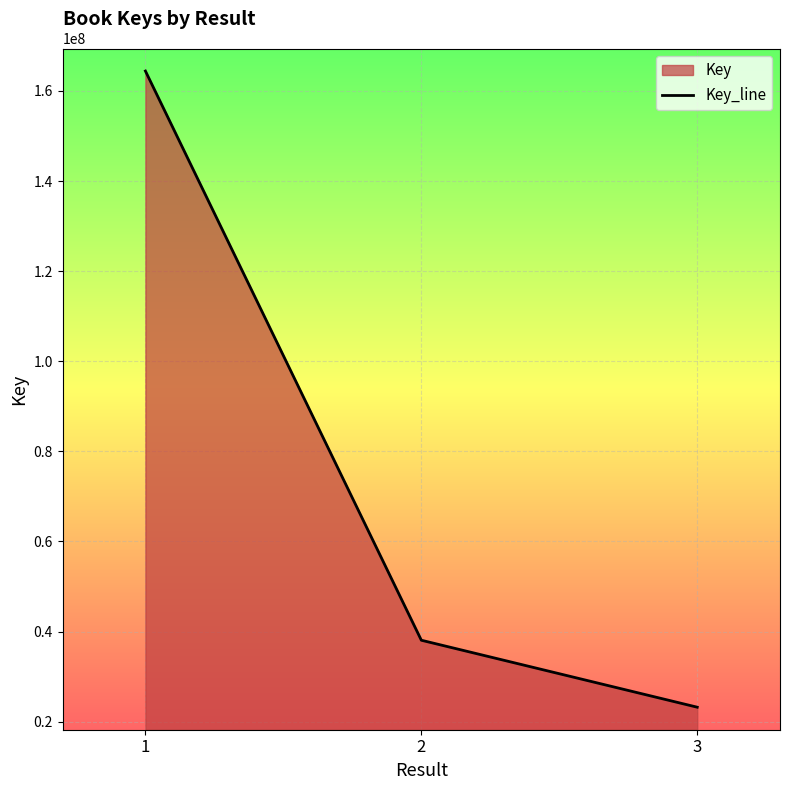

How many series are shown in this chart?

1